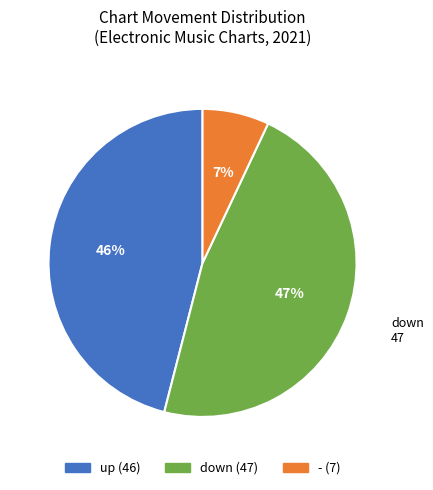

Does any single category account for the majority?

No